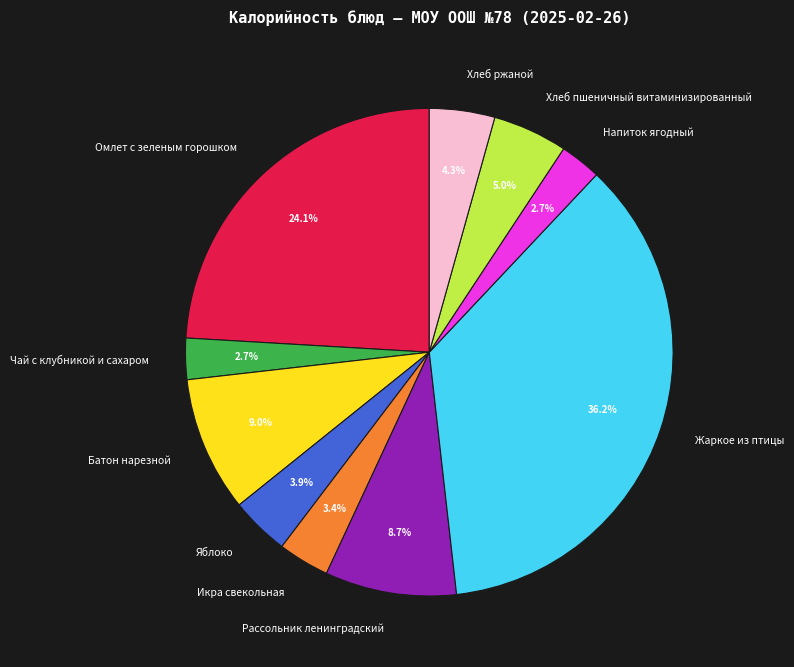

What is the total percentage of Хлеб ржаной and Хлеб пшеничный витаминизированный?

9.3%